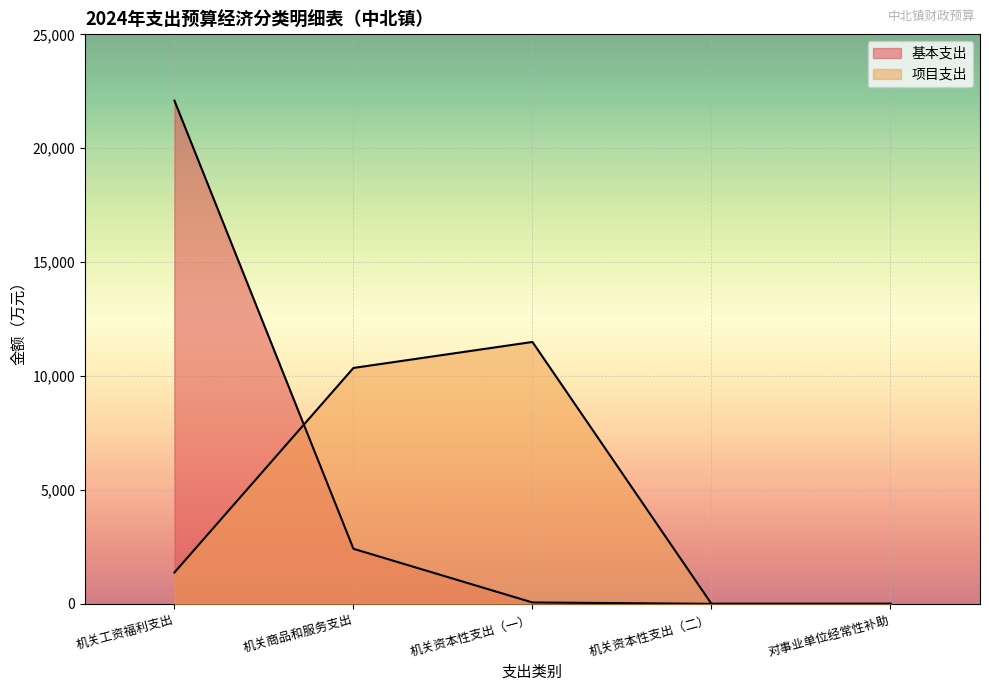

True or false: 项目支出 has more than 0 points higher than both neighbors.

True